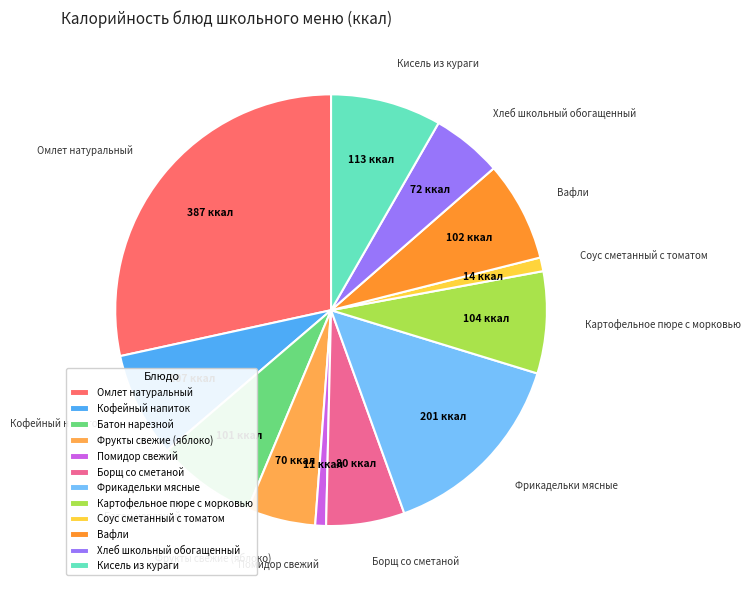

Is it true that Хлеб школьный обогащенный is 20% of the pie?

False